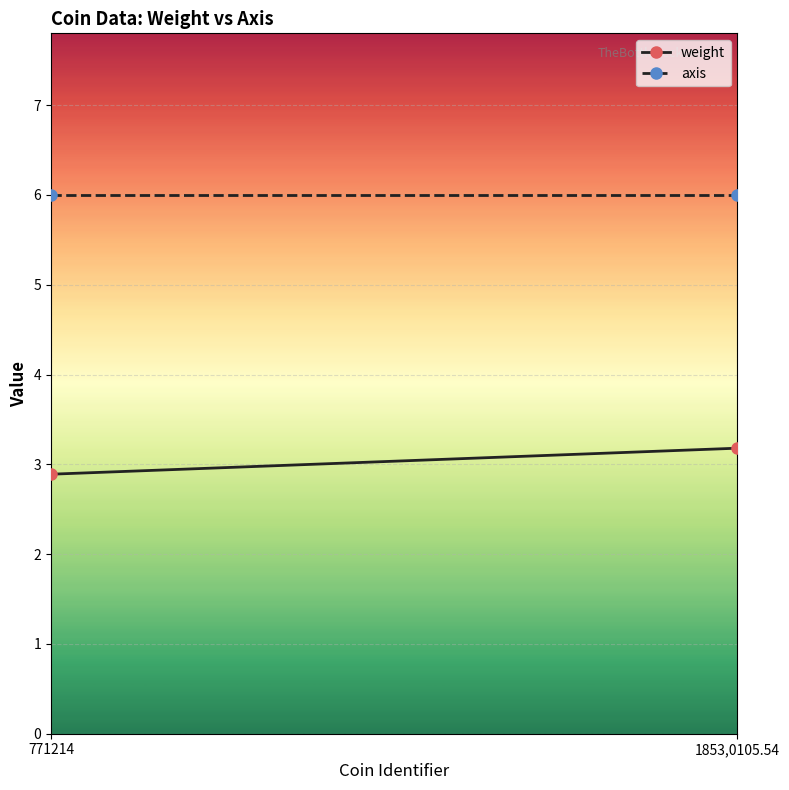

Is the value of weight at 1853,0105.54 greater than the value of axis at 771214?

No